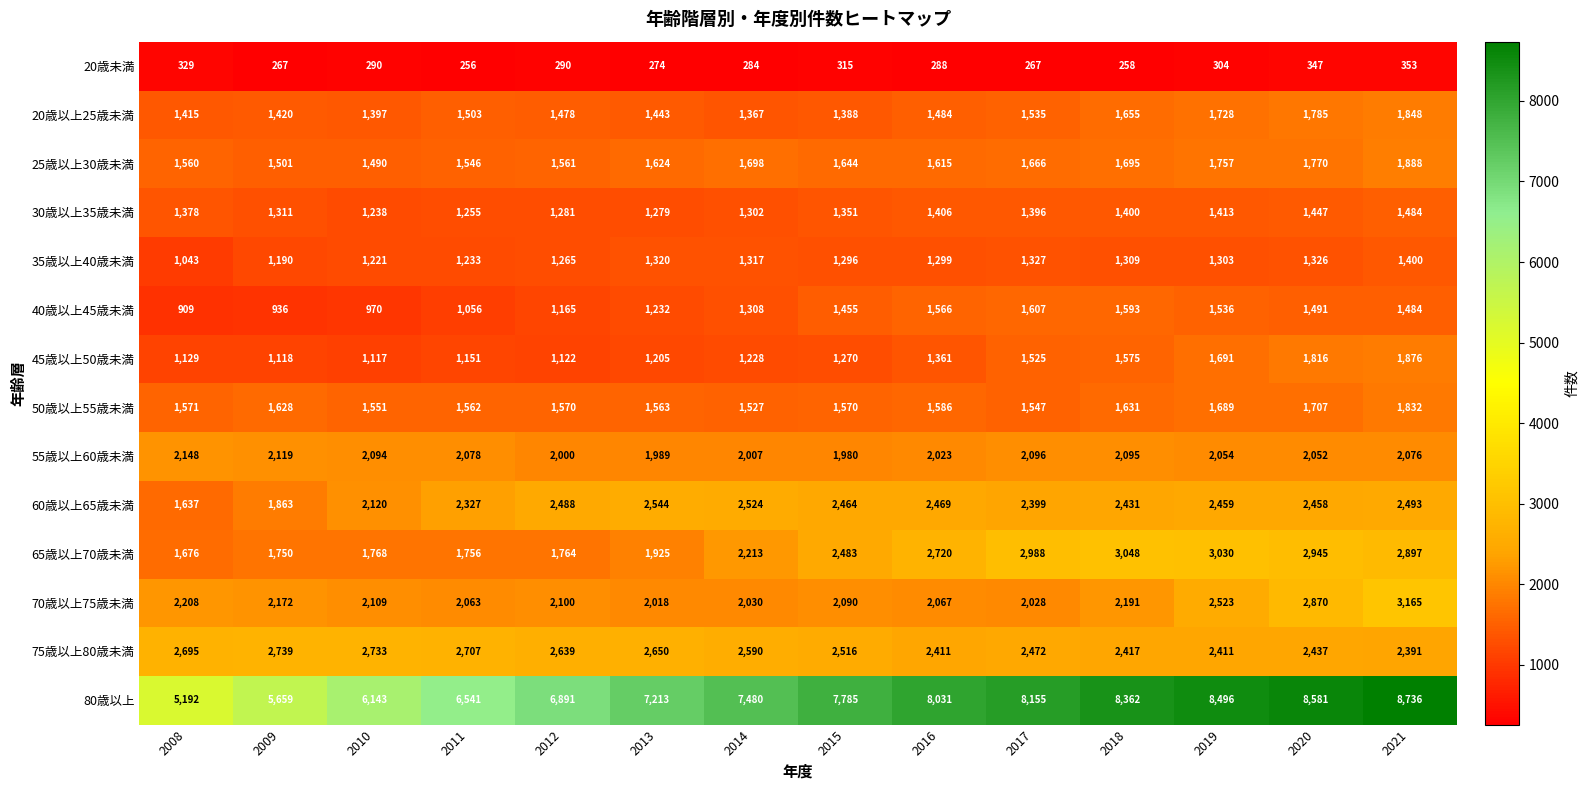

The value of 70歳以上75歳未満 at 2012 is 2100. True or false?

True